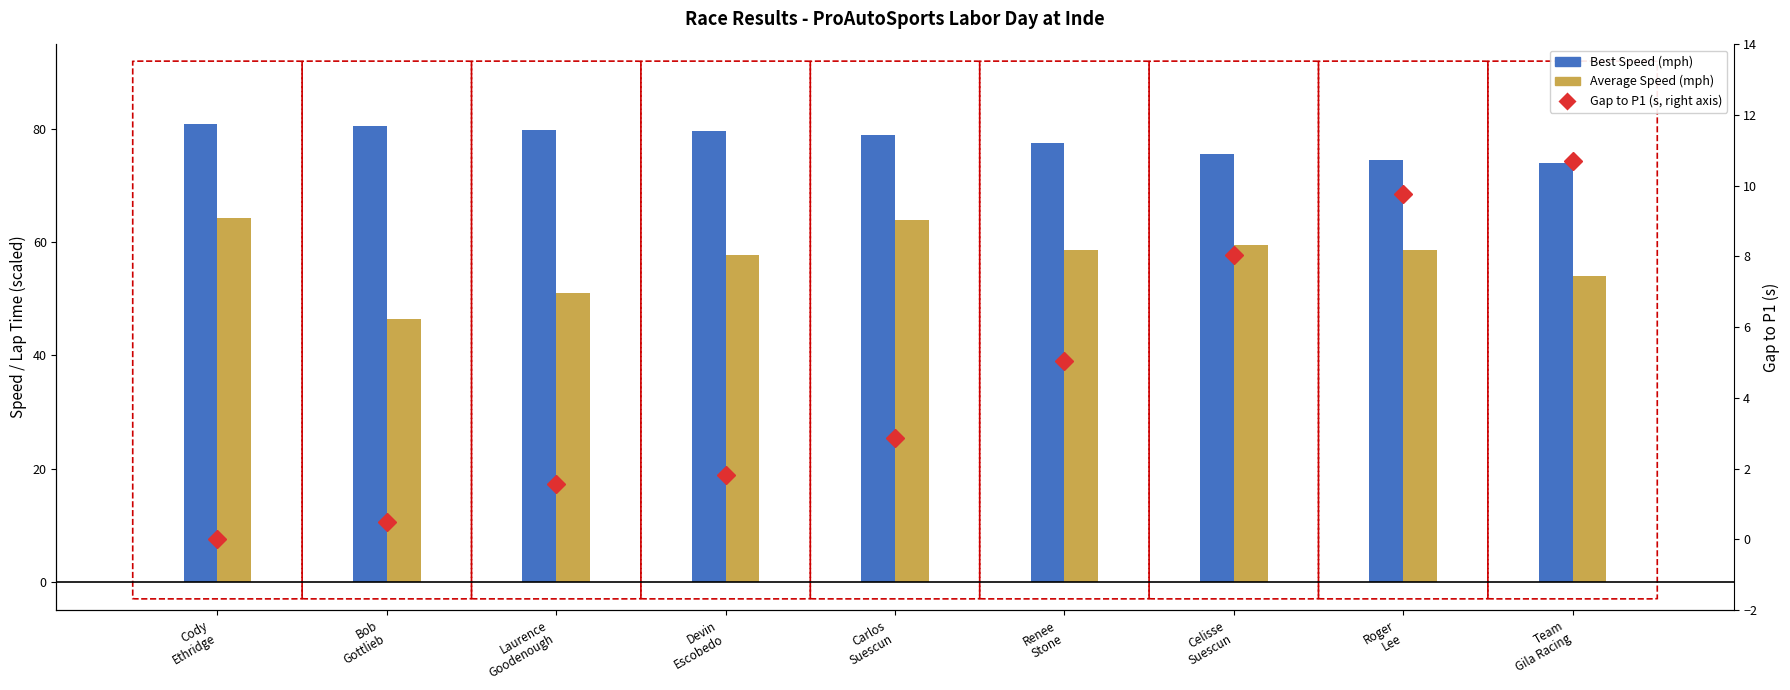

What is the value of the Best Speed (mph) bar at the 1st from the left?

80.9